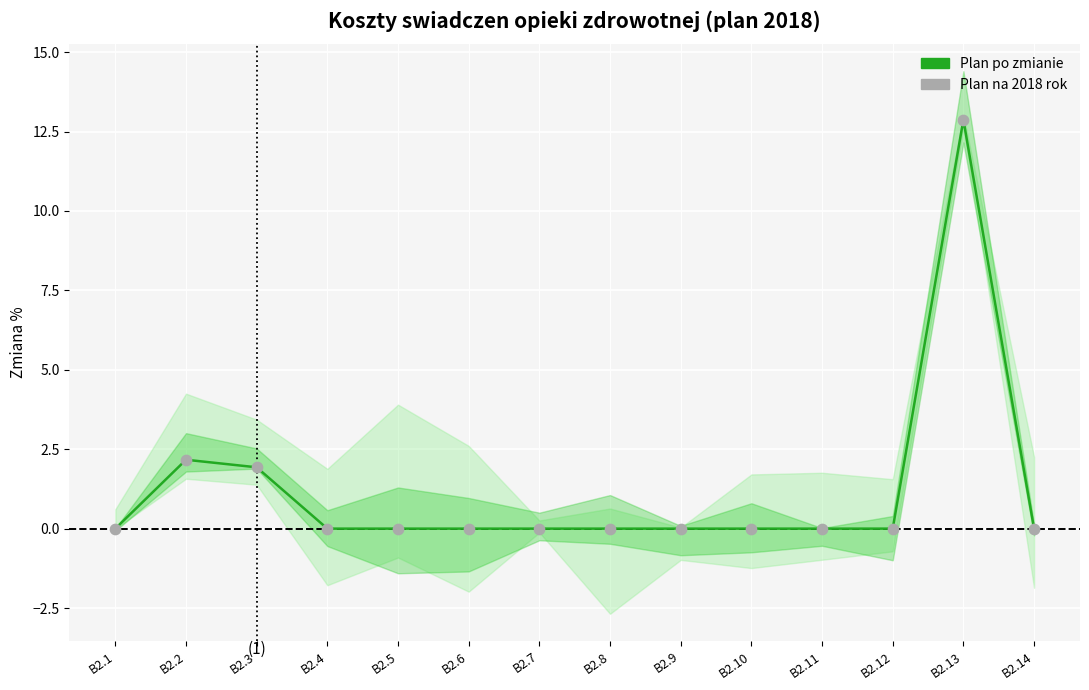

Which series has the widest spread of Y values?

Plan po zmianie